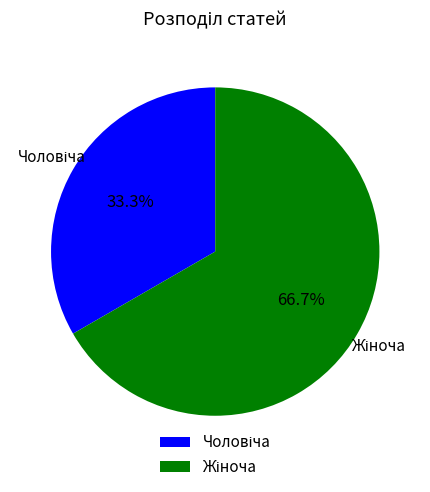

To the nearest percent, what is the difference between the largest and smallest slice percentages?

33%